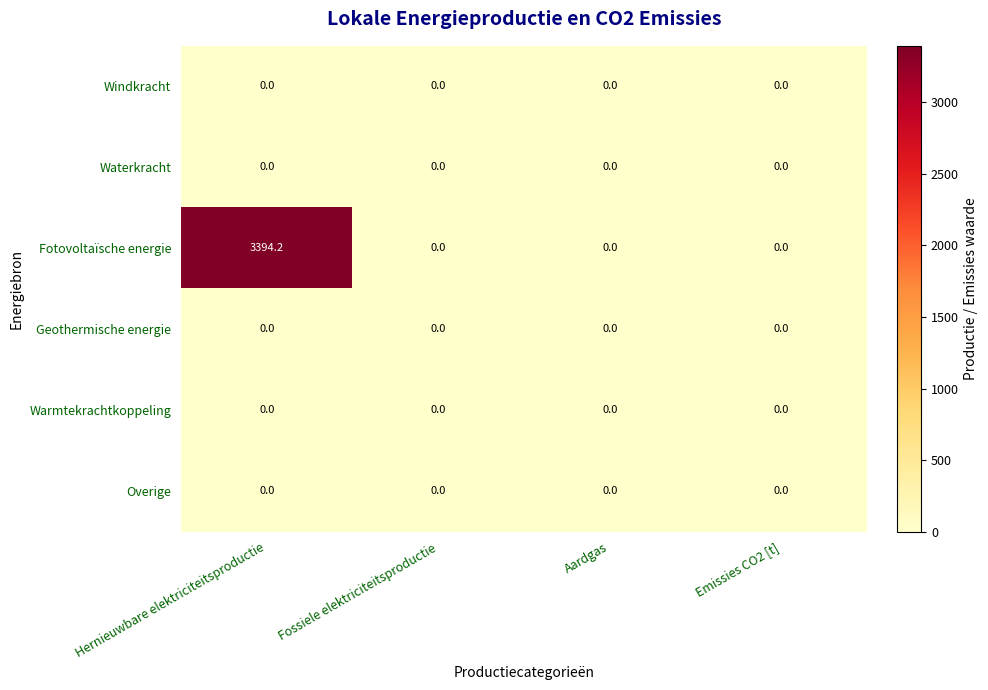

Which series changed the most between Hernieuwbare elektriciteitsproductie and Aardgas?

Fotovoltaïsche energie